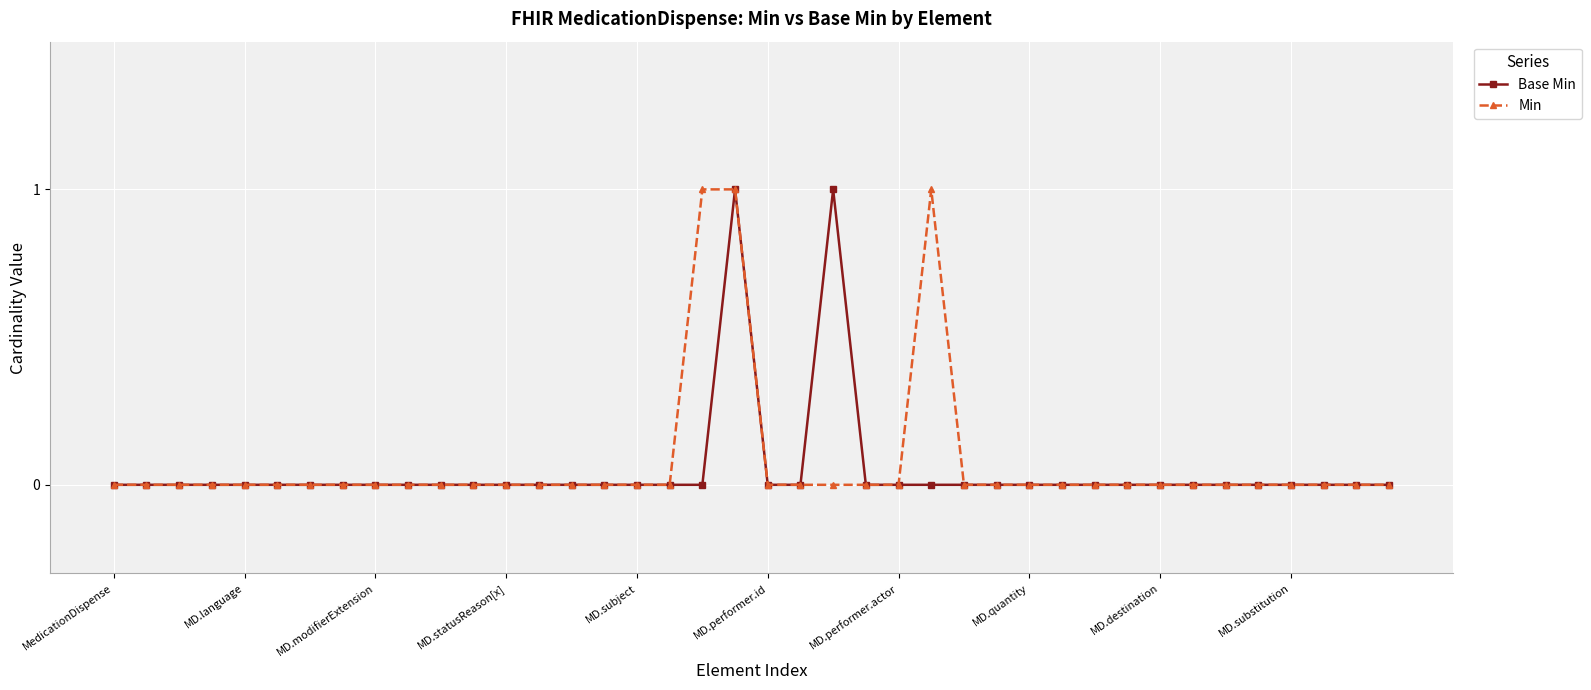

How many data points does each series have?

40